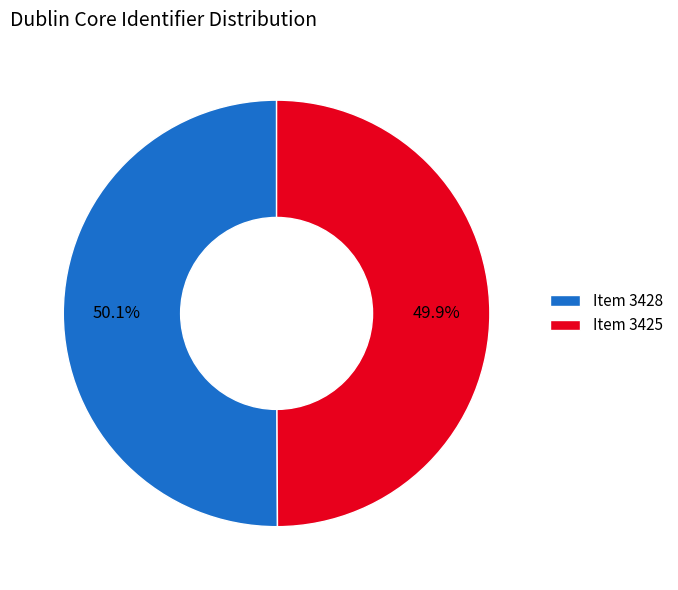

What is the total percentage of Item 3425 and Item 3428?

100.0%